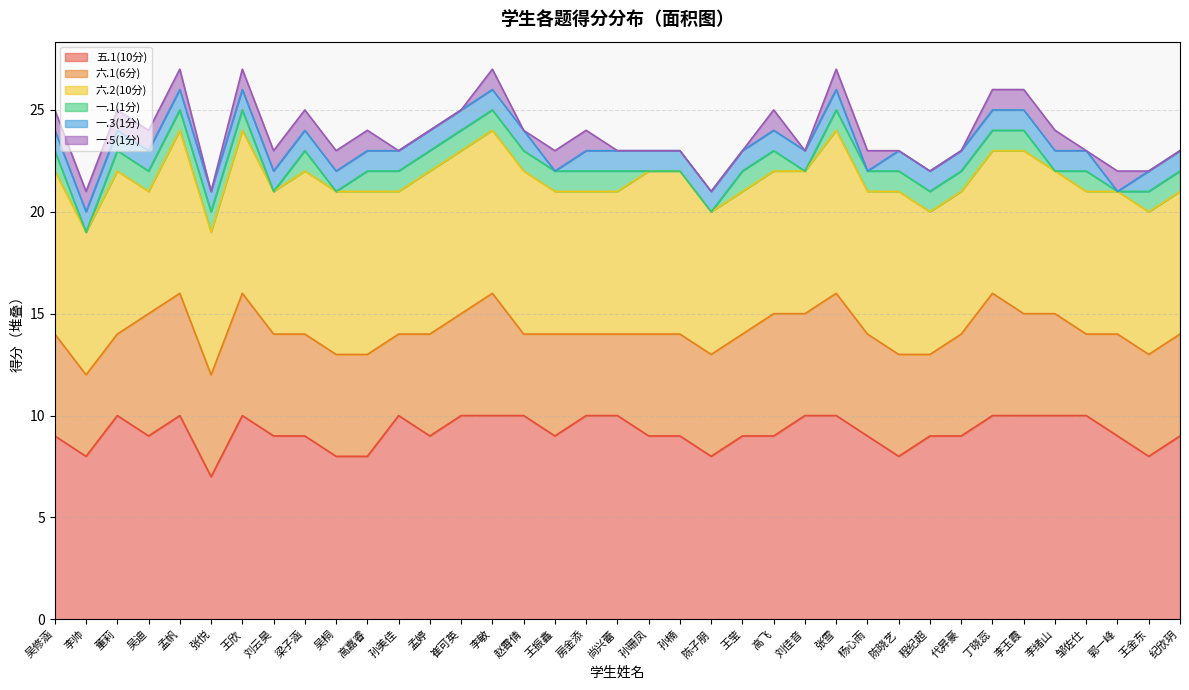

What is the average value of the 一.3(1分) series?

1